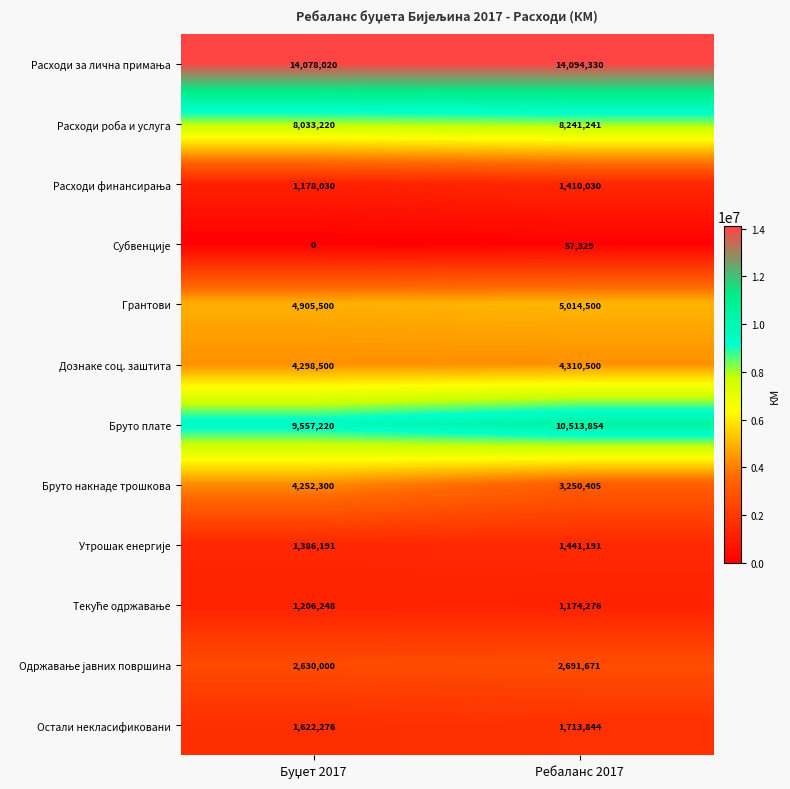

Which series has the largest range (max minus min)?

Бруто накнаде трошкова